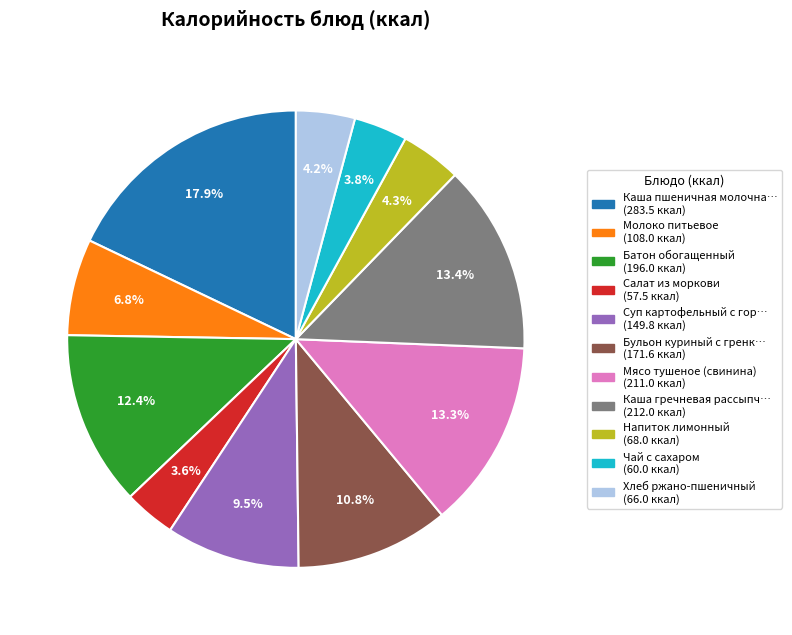

To the nearest percent, what is the average slice percentage?

9%